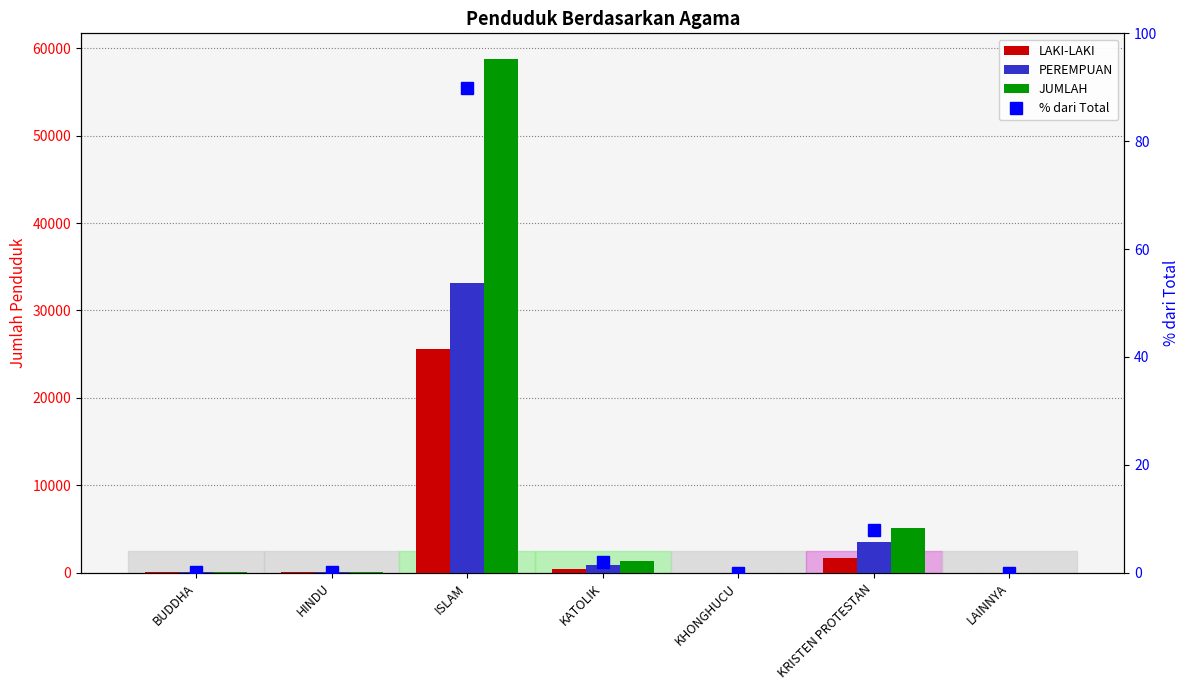

The % dari Total series shows 0.0 at KHONGHUCU. True or false?

True